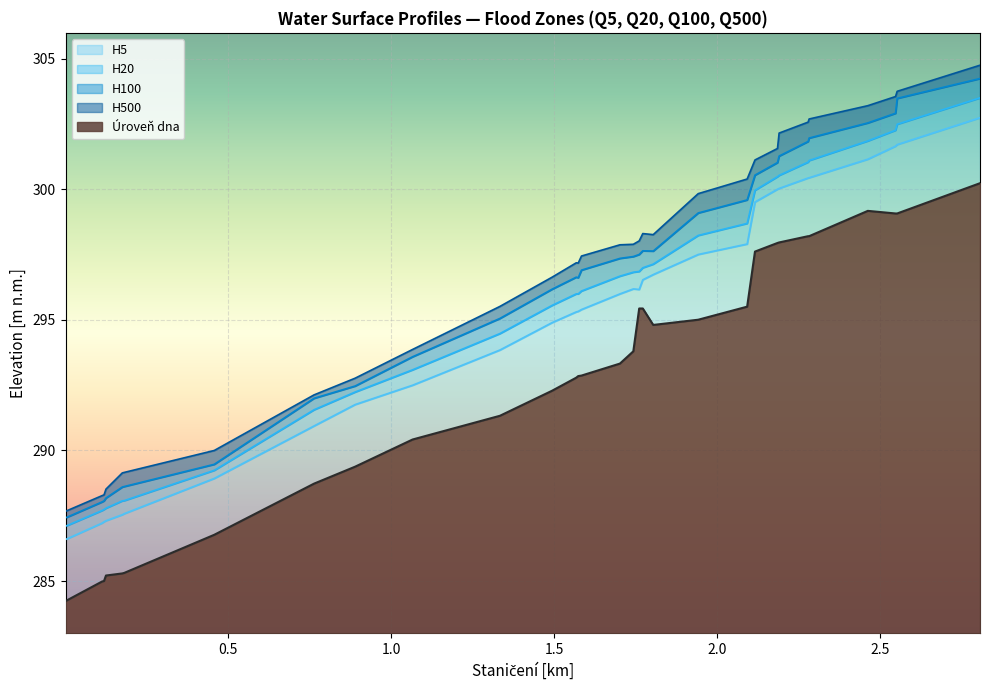

What is the minimum value for Úroveň dna?

1.2